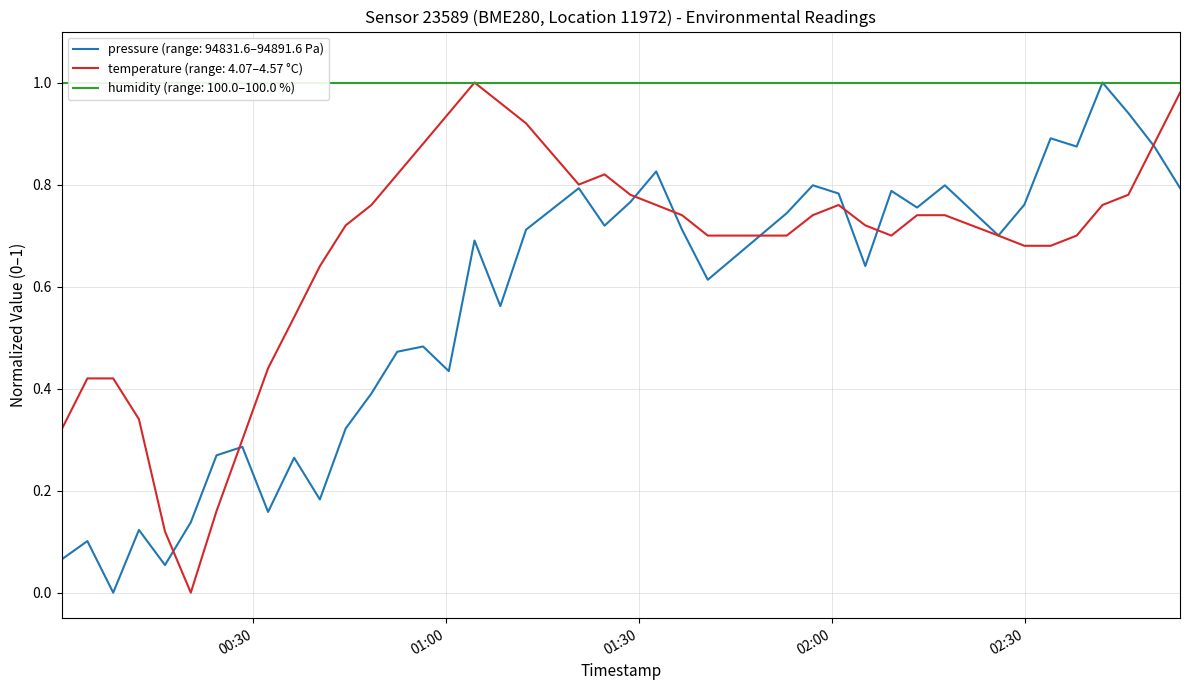

True or false: temperature has more than 2 interior local peaks.

True